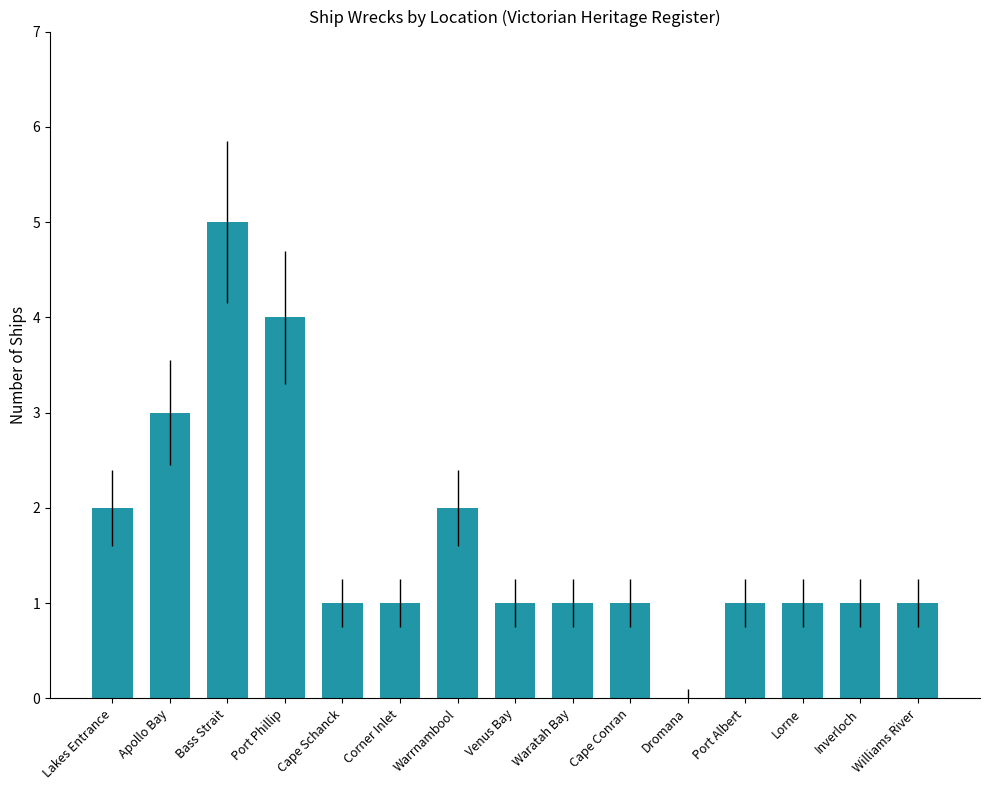

Which category has the highest value across all series?

Bass Strait